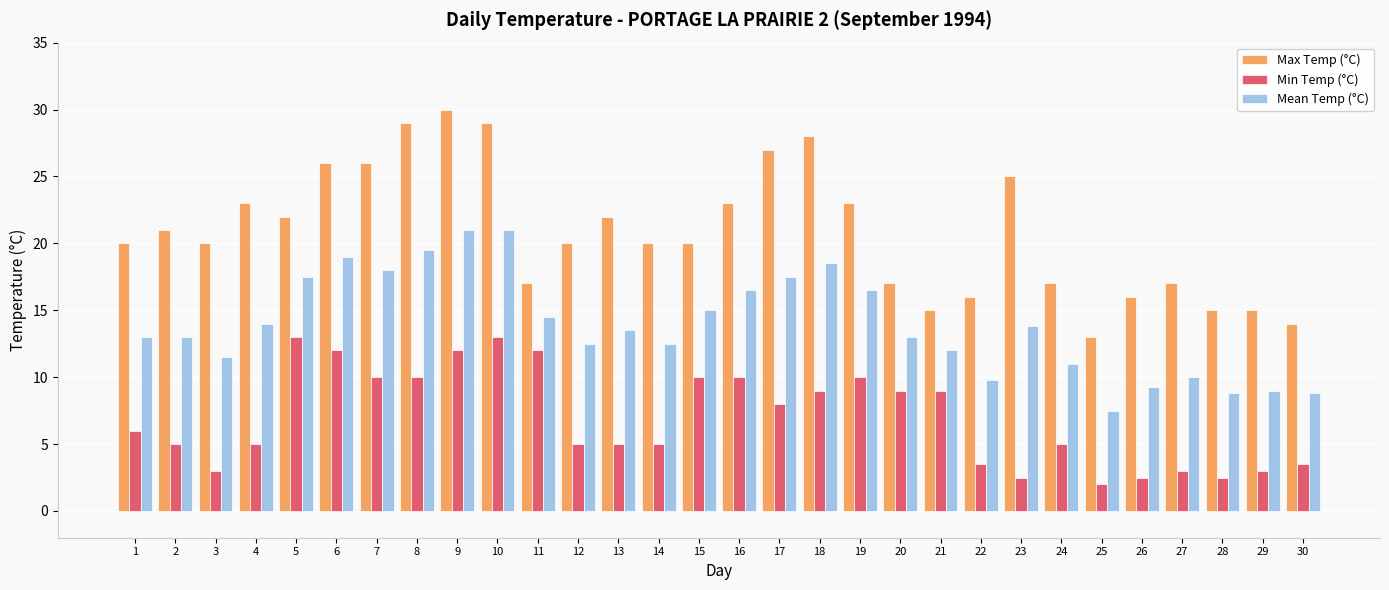

At 23, list the series in order from largest to smallest.

Max Temp (°C), Mean Temp (°C), Min Temp (°C)